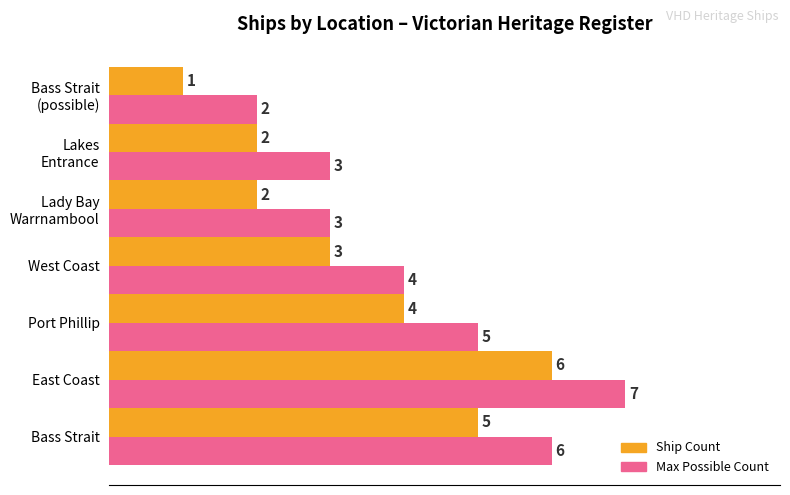

The value of Ship Count at Port Phillip is 4. True or false?

True